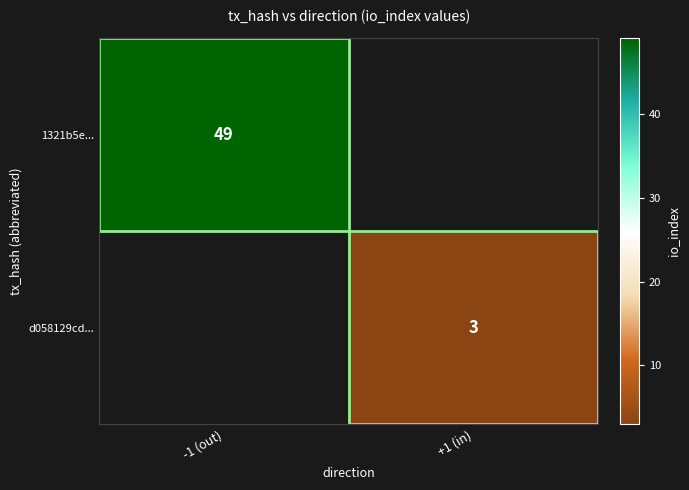

Is the value of d058129cd... at +1 (in) greater than the value of 1321b5e... at -1 (out)?

No